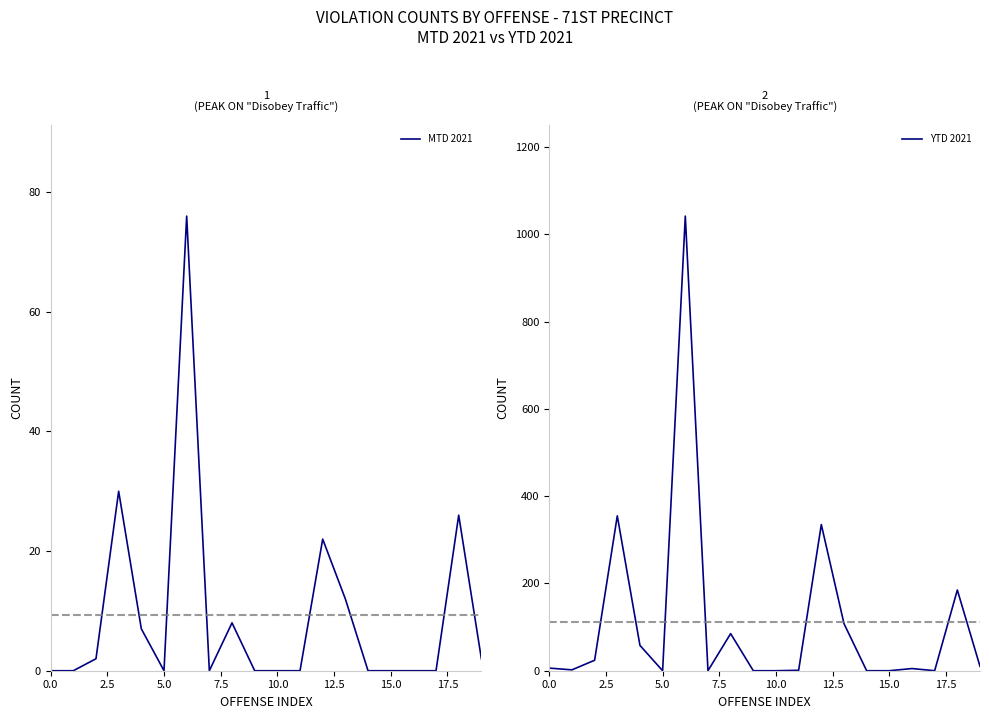

What is the sum of all MTD 2021 values?

185